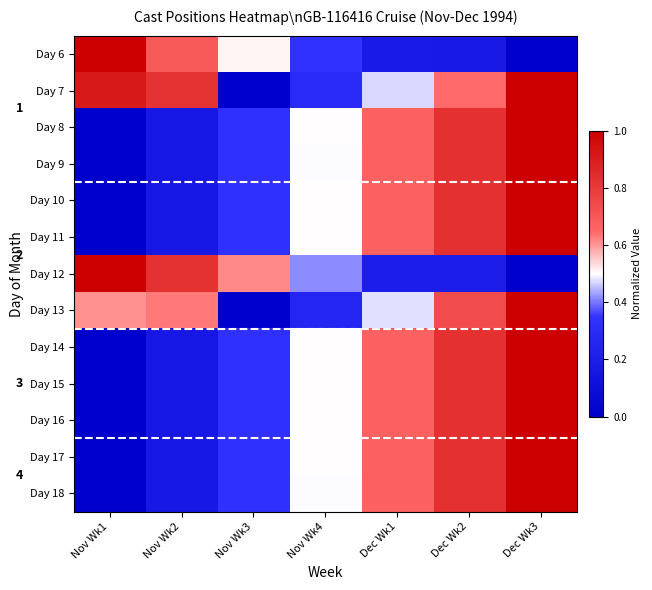

At Nov Wk1, list the series in order from largest to smallest.

Day 6, Day 12, Day 7, Day 13, Day 8, Day 9, Day 10, Day 11, Day 14, Day 15, Day 16, Day 17, Day 18